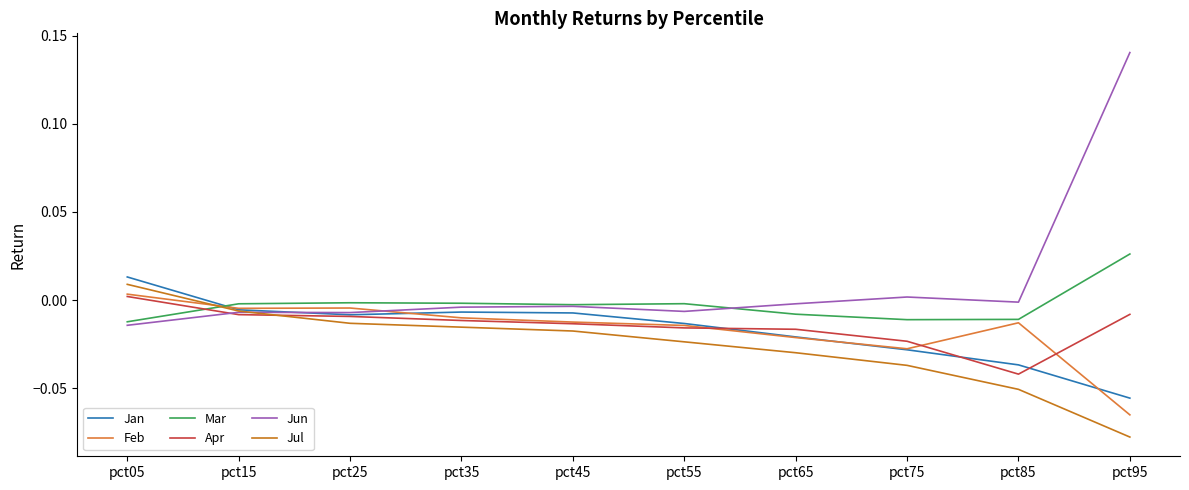

How many times do Mar and Feb cross each other?

1